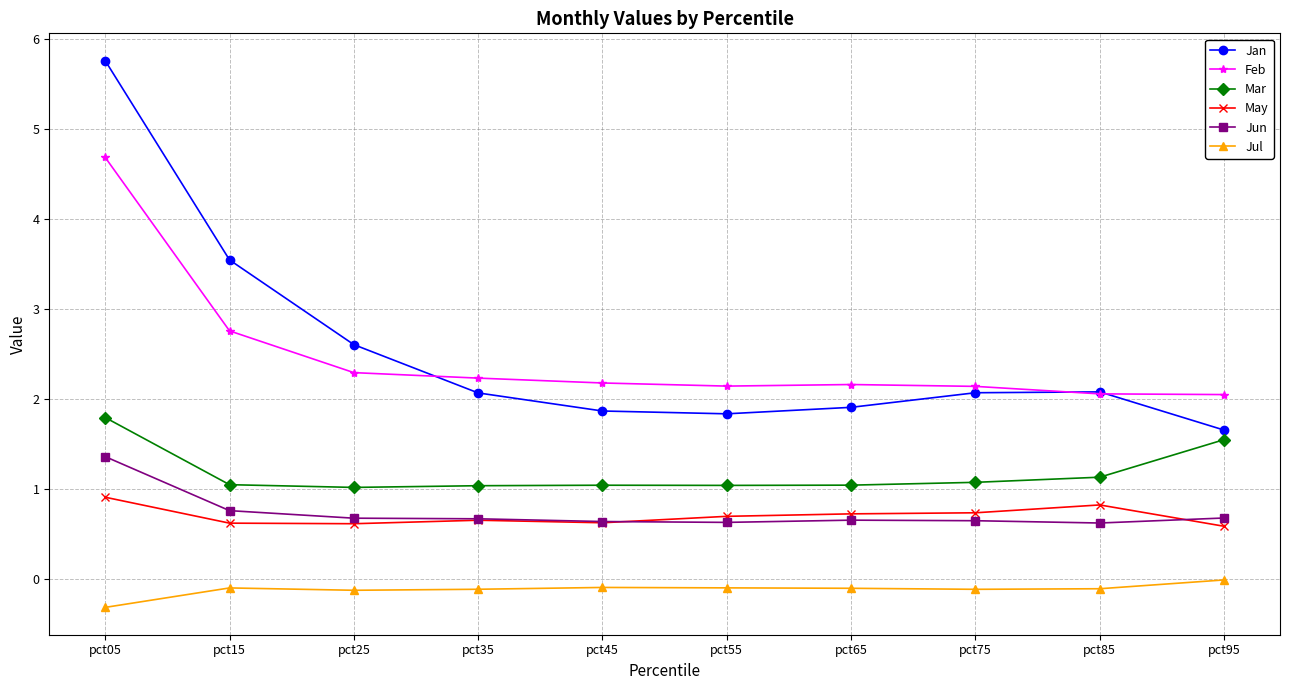

What is the minimum value for Jan?

1.7